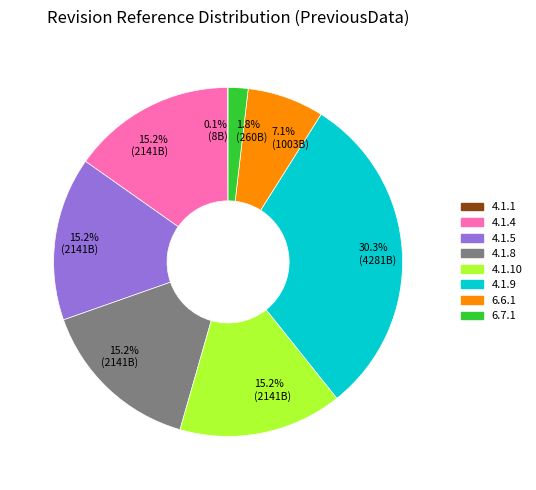

What is the ratio of the value at 4.1.9 to the value at 6.6.1?

4.3